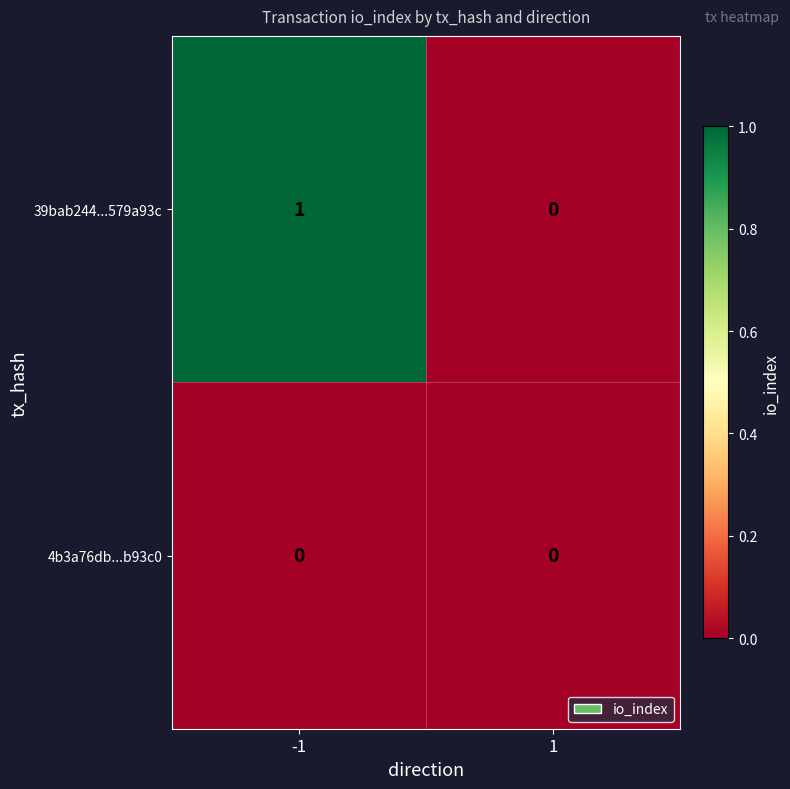

Reading left to right, what are all the values shown in this chart?

39bab244...579a93c: -1=1	1=0
4b3a76db...b93c0: -1=0	1=0